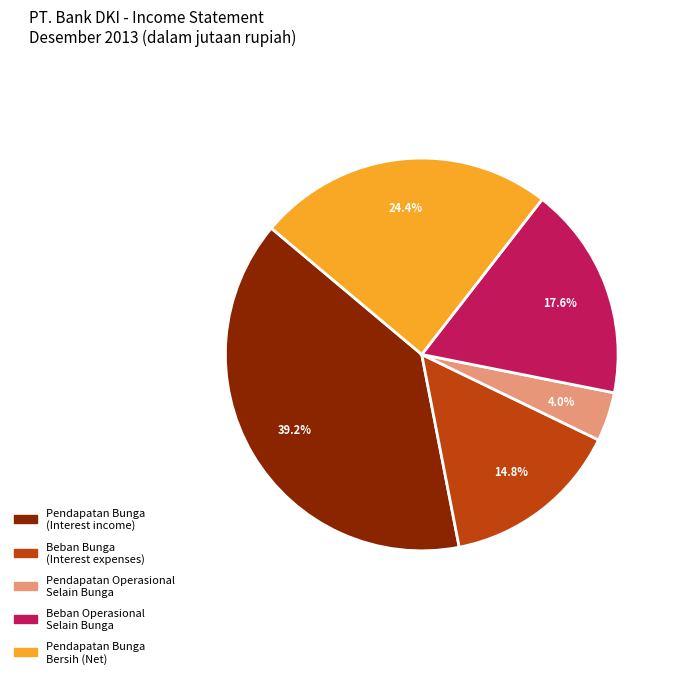

Approximately how many times larger is the value at Pendapatan Bunga (Interest income) compared to Beban Operasional Selain Bunga?

2.2